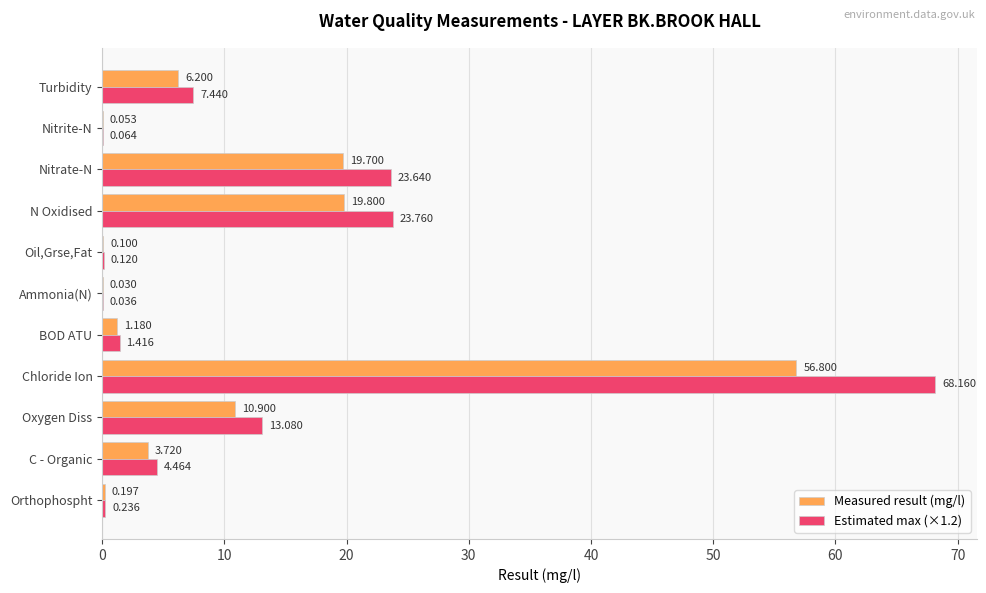

Which label corresponds to the largest value in the chart?

Chloride Ion